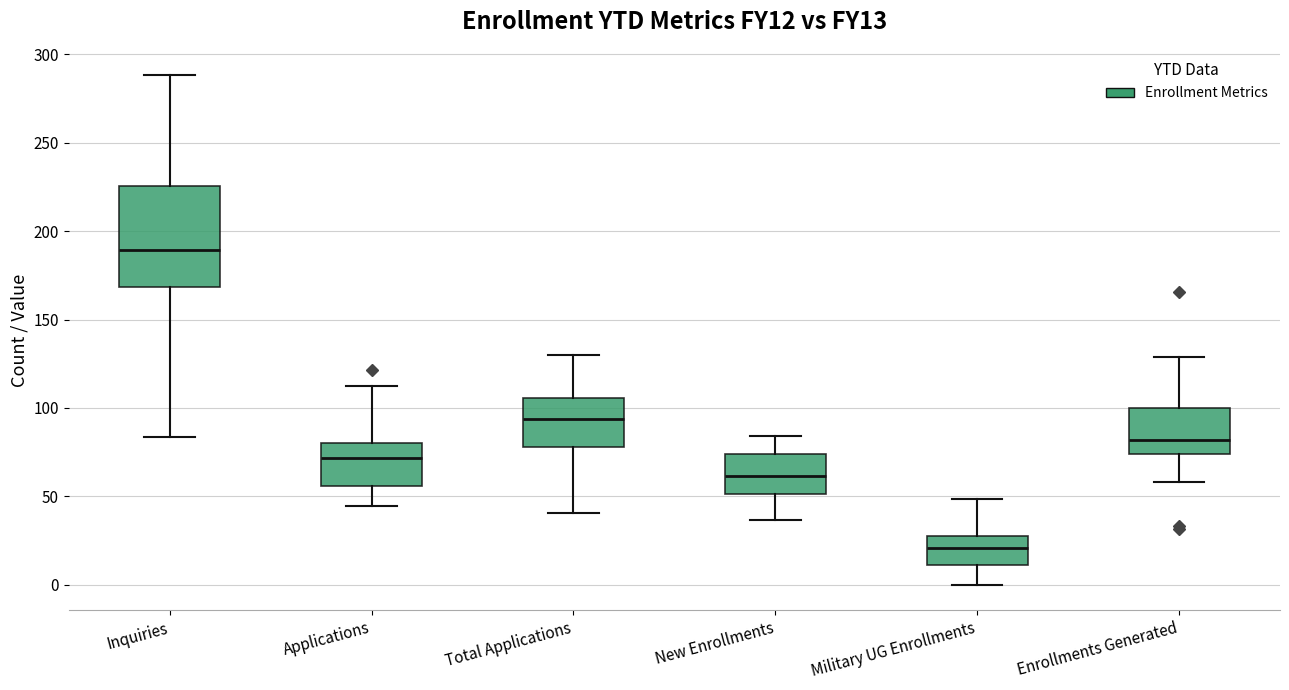

Comparing the boxes themselves (not the whiskers), which one is the tallest?

Inquiries